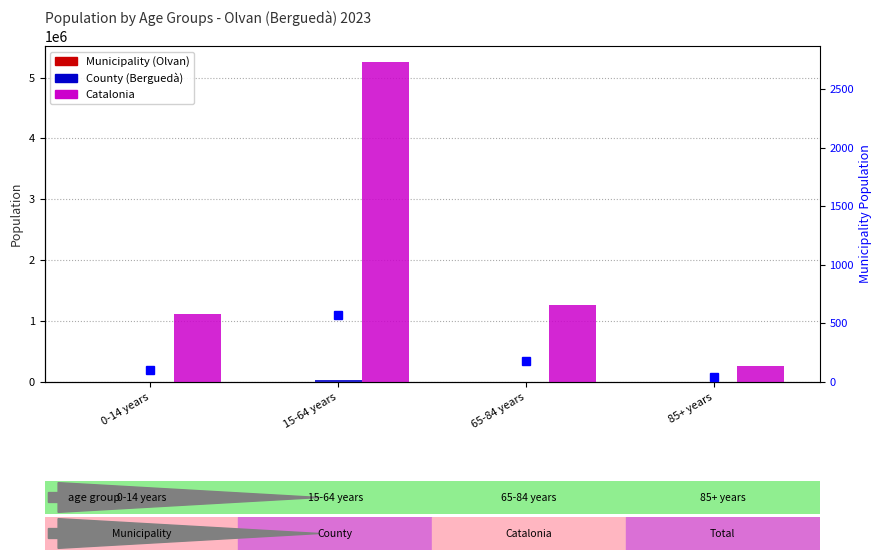

What is the difference between the second highest and minimum values in the County (Berguedà) series?

6001